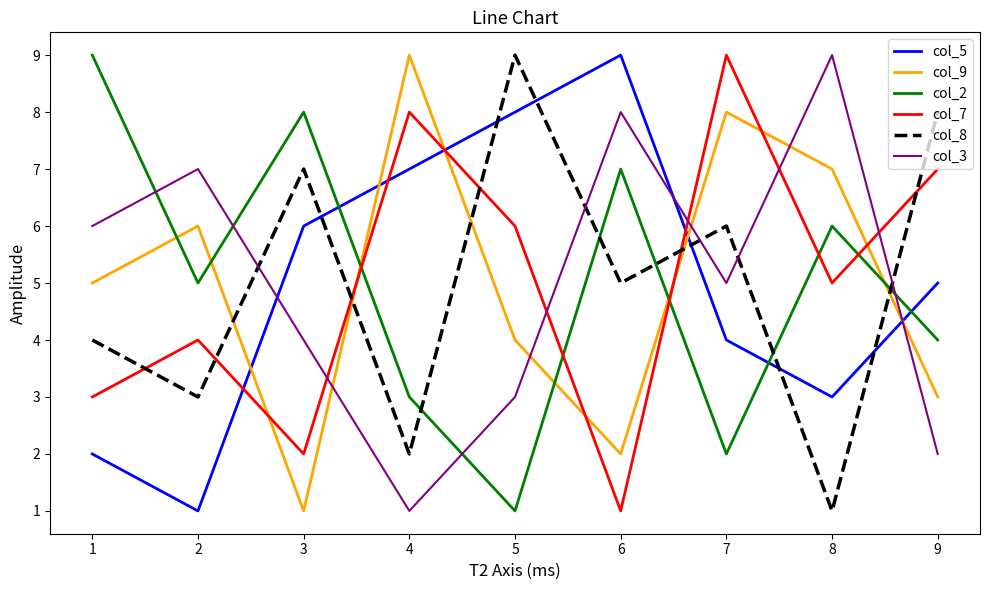

Between which two adjacent categories do col_3 and col_5 first intersect?

2 and 3